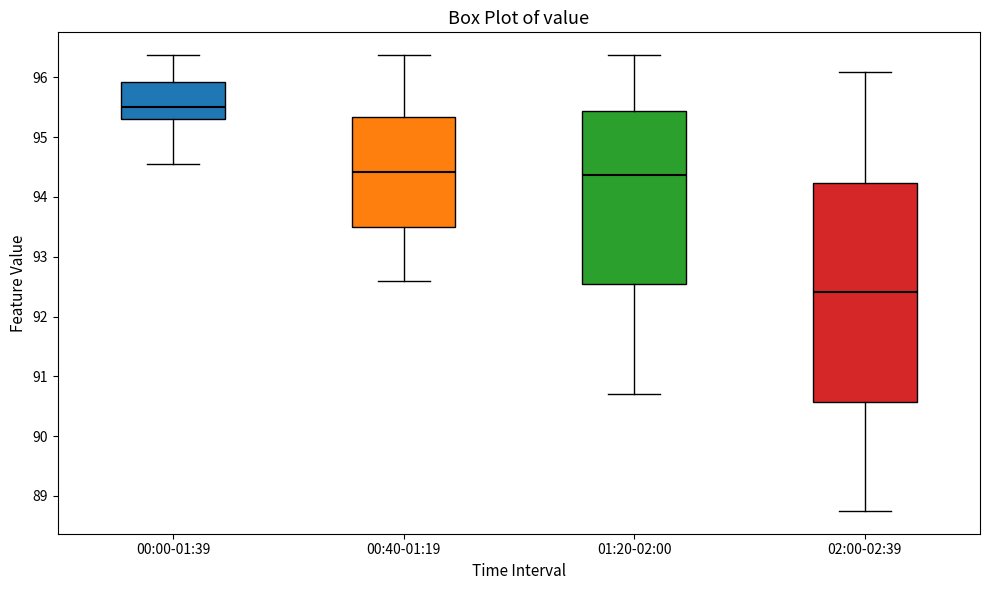

Reading left to right, read every box against the y-axis: the position of its median line, the range the box covers, and the ends of its whiskers. The values are not printed on the chart, so give them approximately, as read against the axis.

00:00-01:39: median 95.5, box 95.3 to 95.9, whiskers 94.6 to 96.4
00:40-01:19: median 94.4, box 93.5 to 95.3, whiskers 92.6 to 96.4
01:20-02:00: median 94.4, box 92.5 to 95.4, whiskers 90.7 to 96.4
02:00-02:39: median 92.4, box 90.6 to 94.2, whiskers 88.8 to 96.1